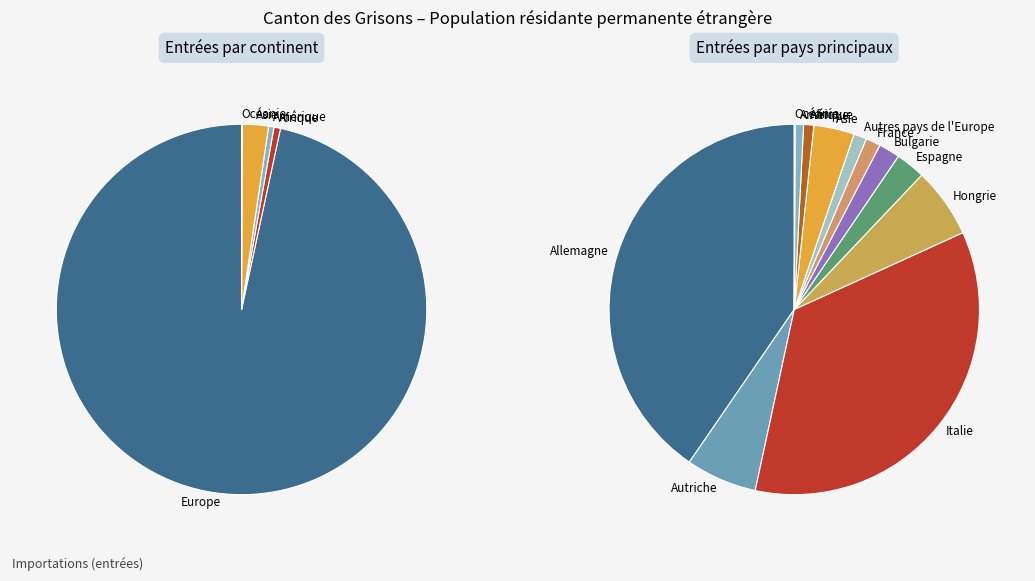

The Afrique slice represents 6% of the pie. True or false?

False